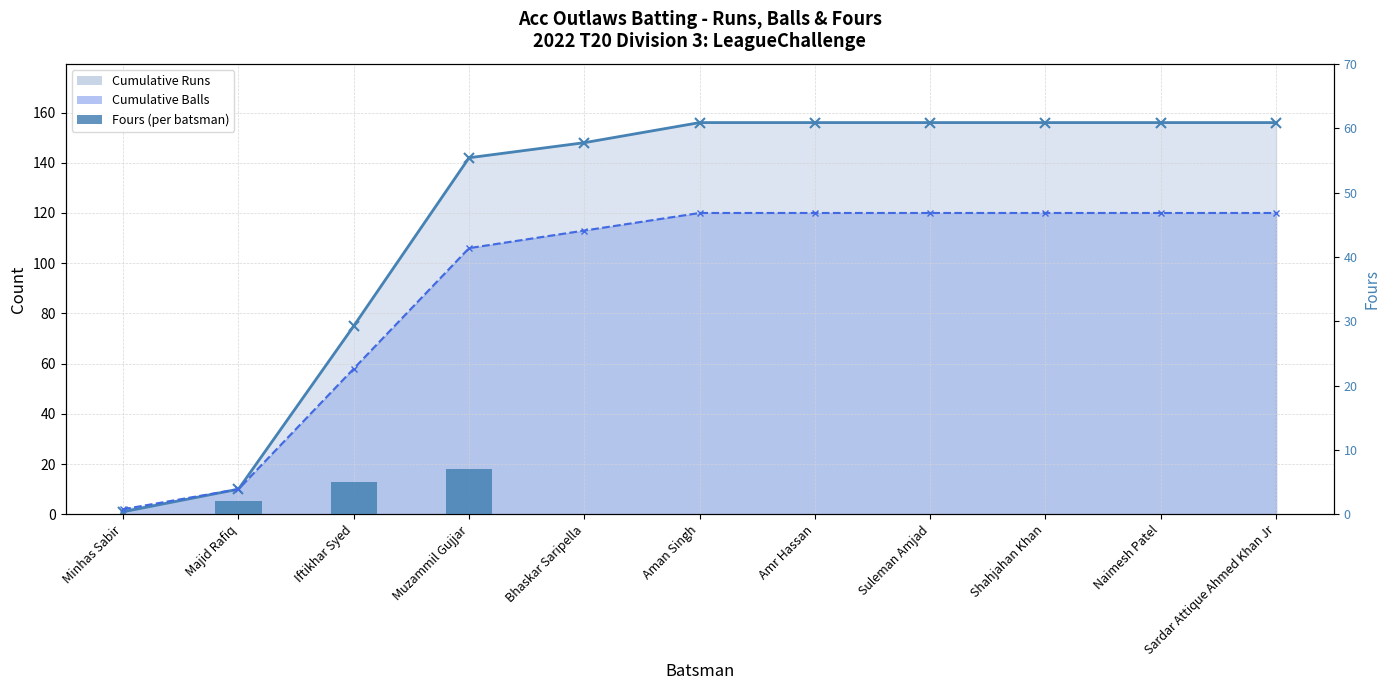

What position from the left is Aman Singh?

6